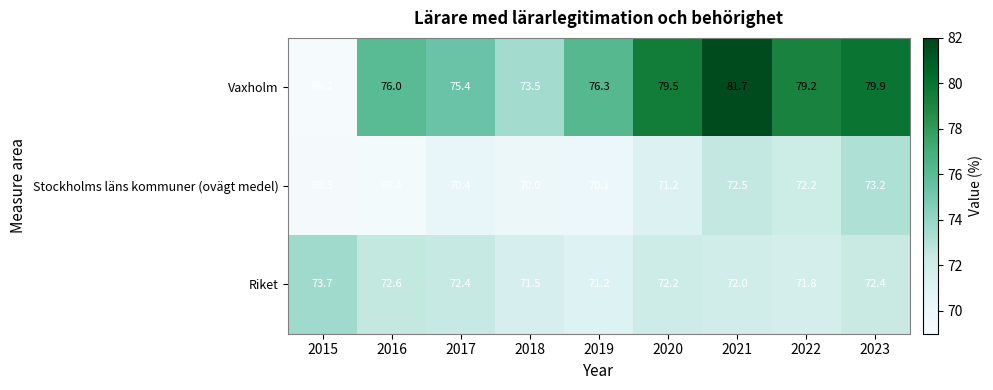

What is the total value across all series at 2021?

226.2